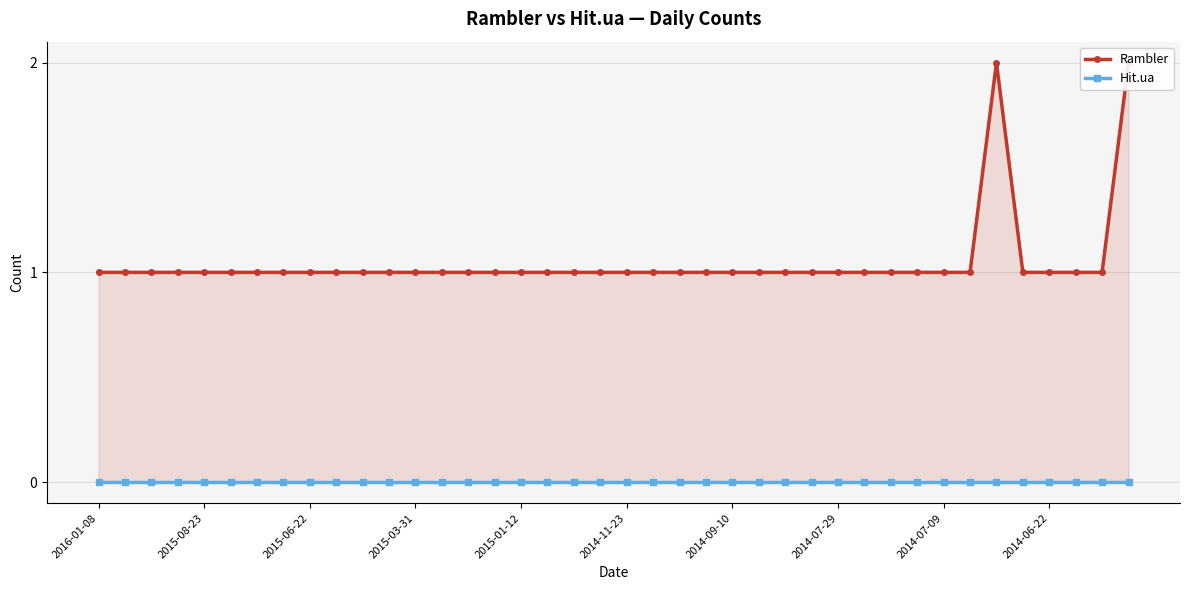

What is the lowest value of the Rambler series?

1